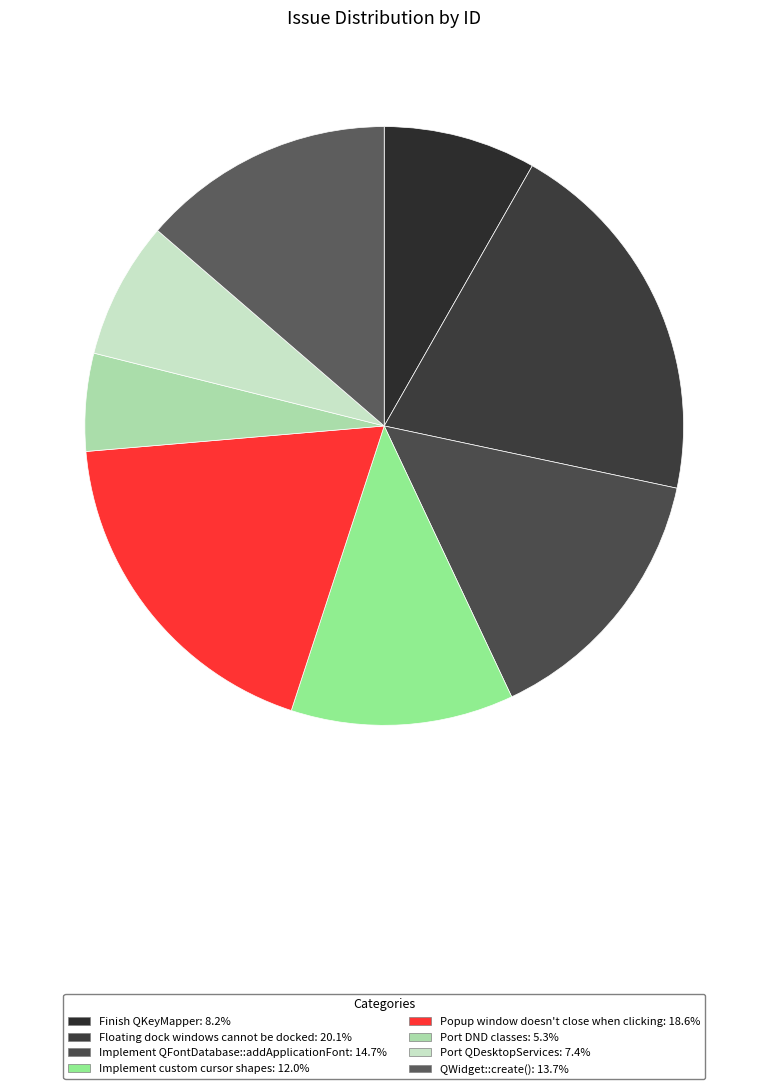

Is there any slice that represents more than half of the pie?

No